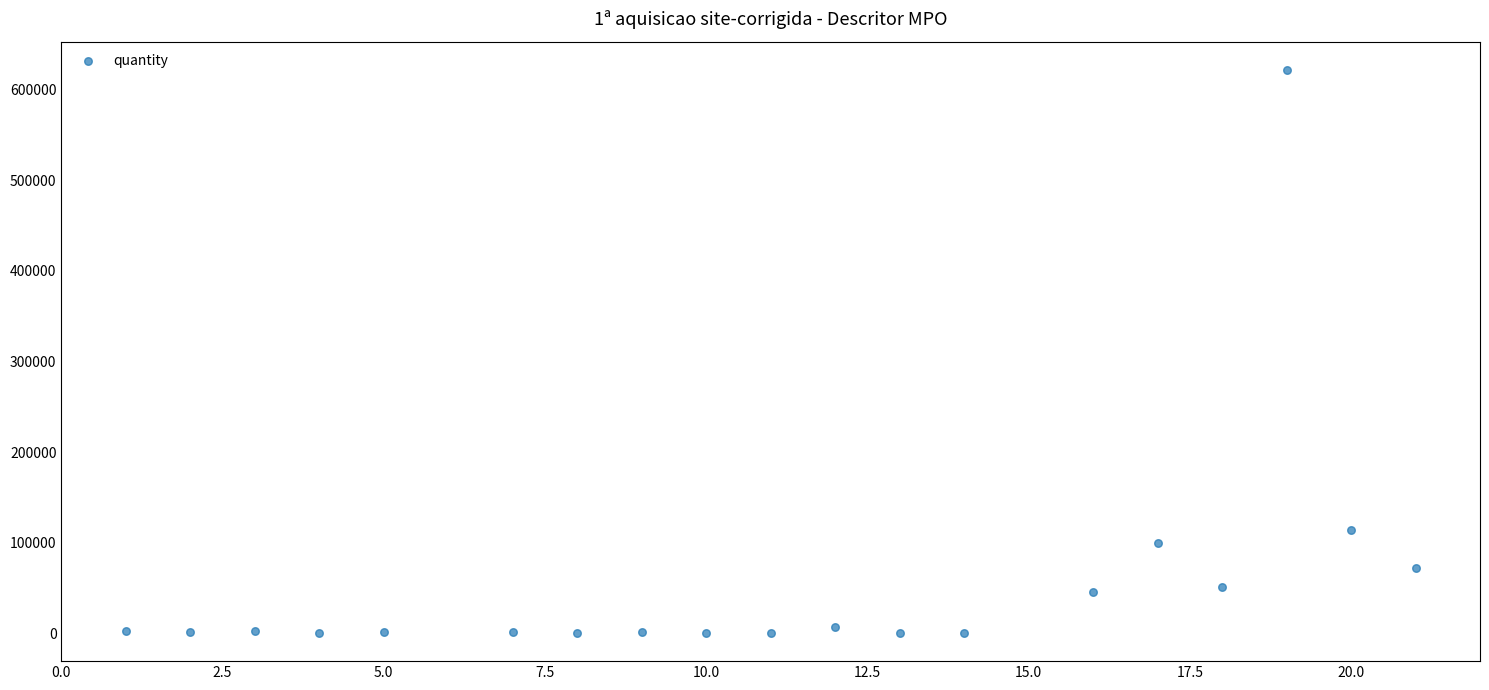

What is the range of X values (max minus min)?

20.0